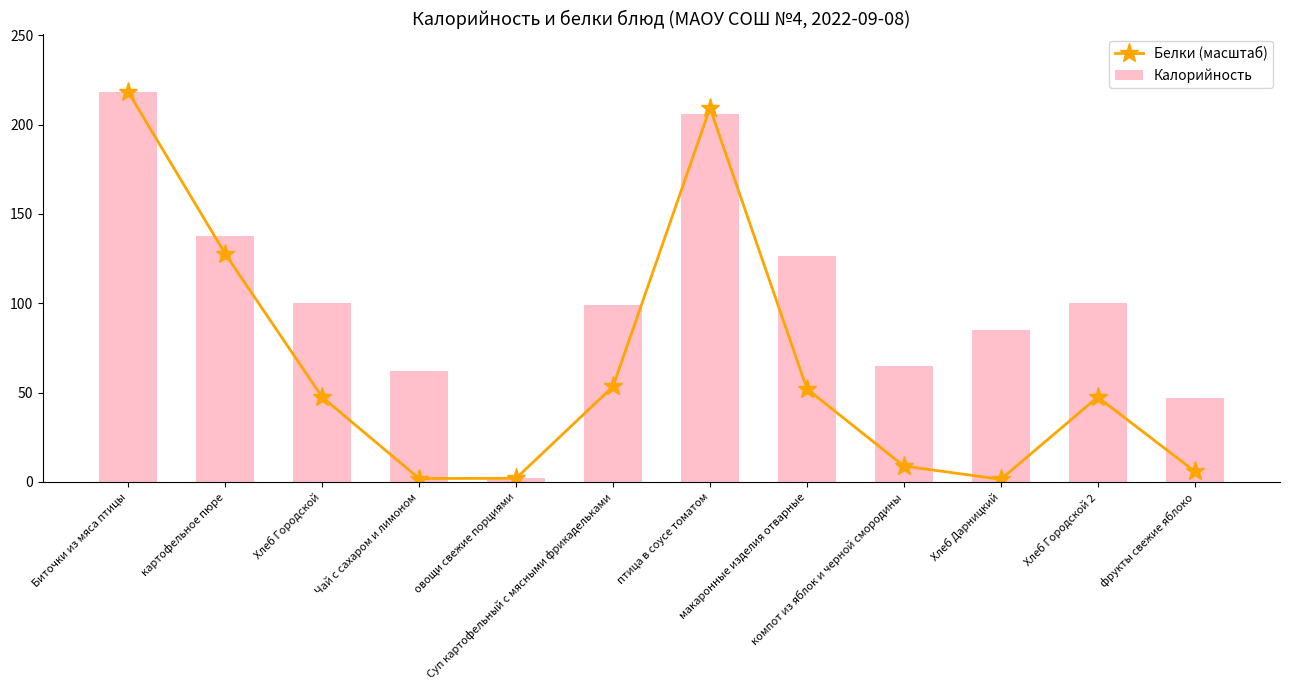

What are all the series names shown in the legend?

Белки (масштаб), Калорийность